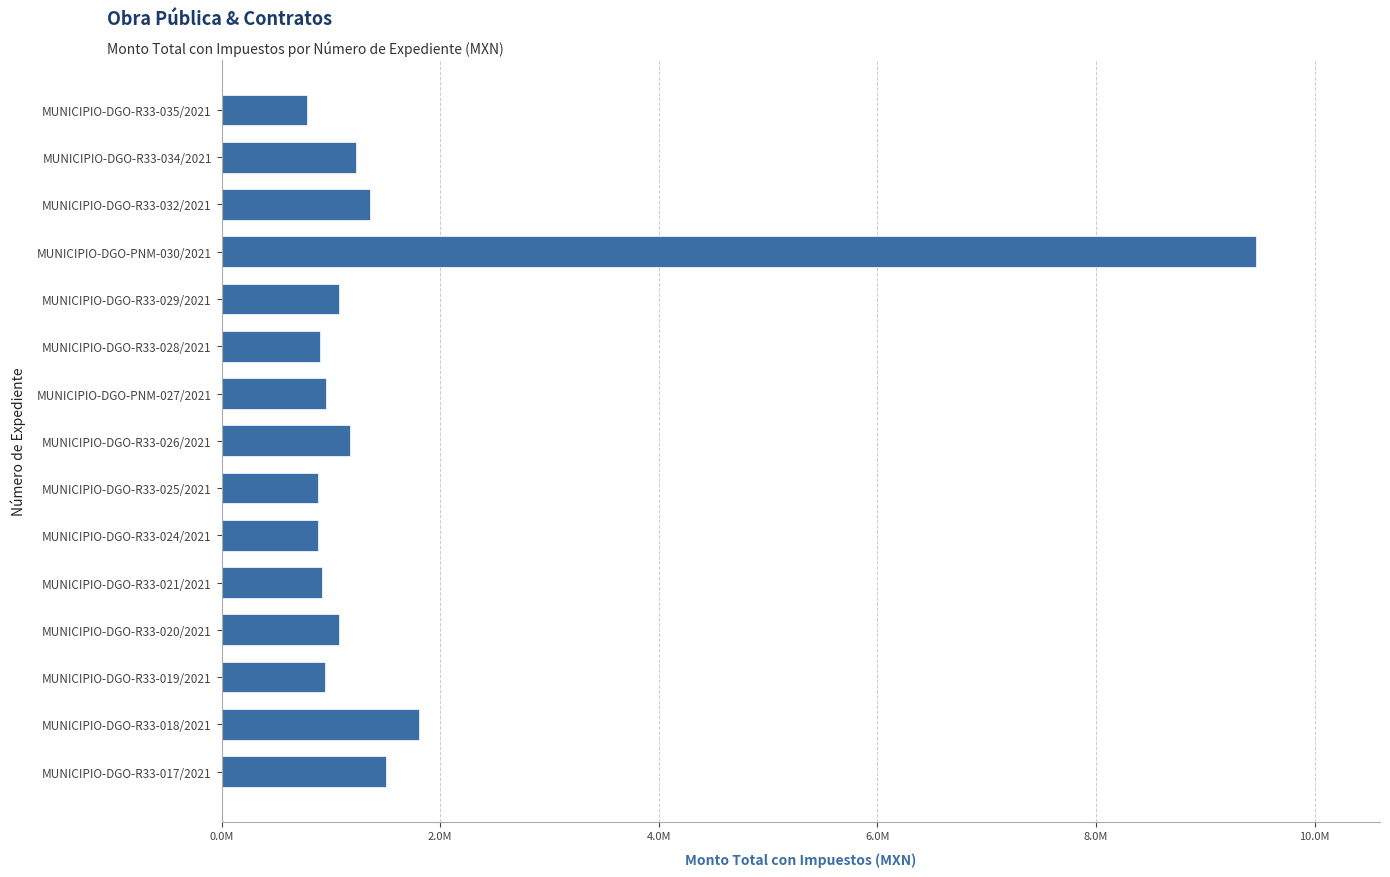

At which label is the value closest to 5121669?

MUNICIPIO-DGO-R33-018/2021